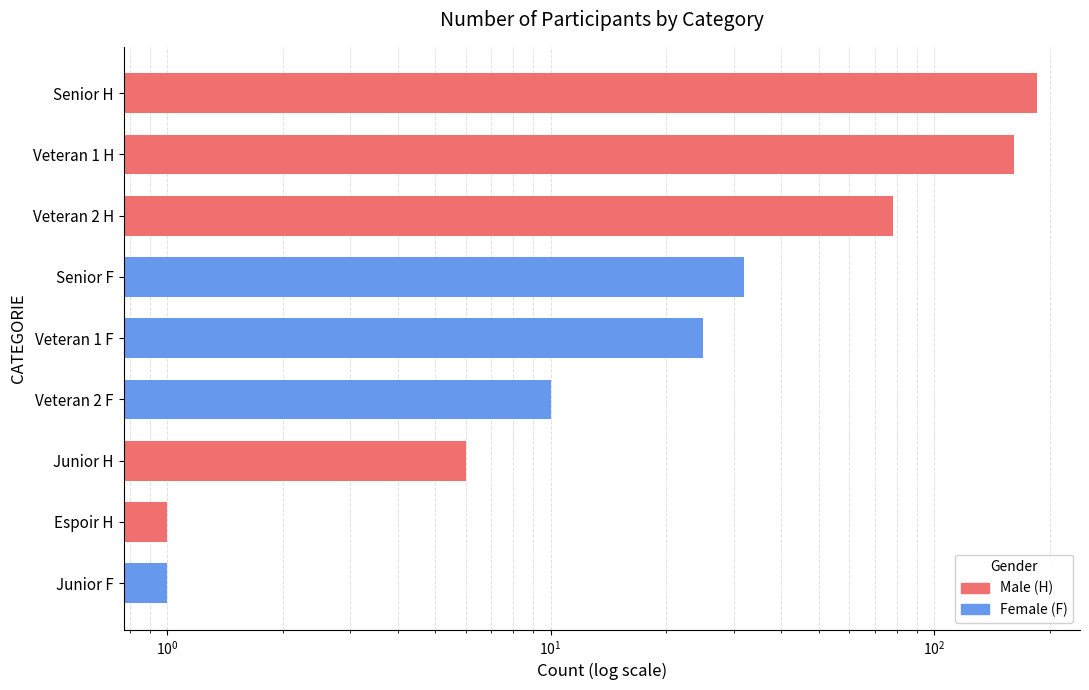

What is the minimum value shown in the chart?

1